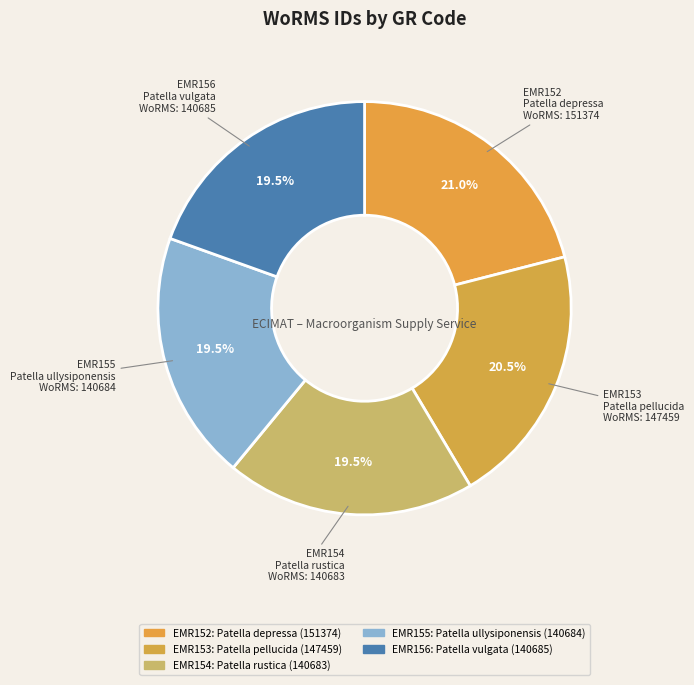

To the nearest percent, what is the average slice percentage?

20%